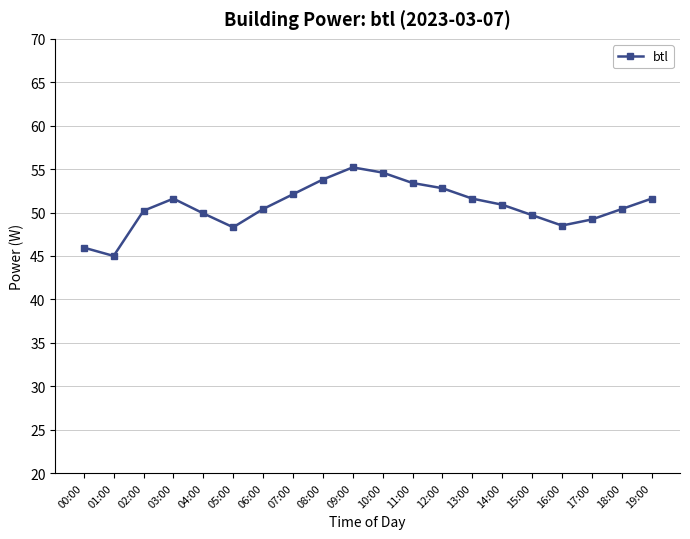

What is the approximate value at 09:00?

55.2